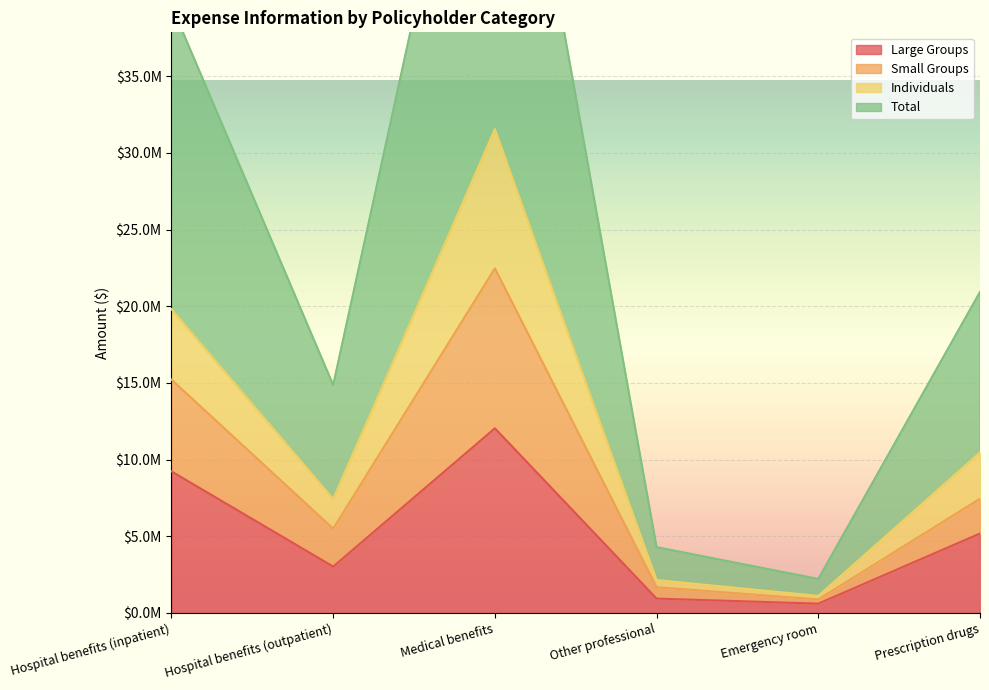

What is the label of the 2nd point from the left?

Hospital benefits (outpatient)